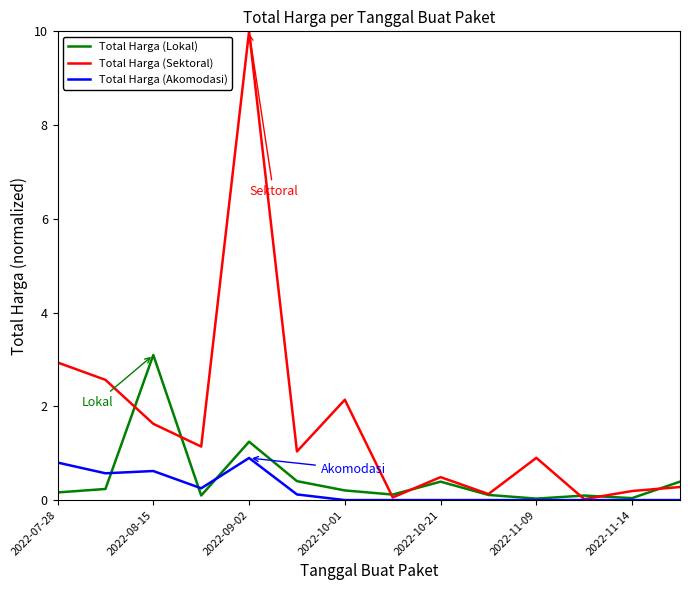

True or false: Total Harga (Akomodasi) has more than 0 points higher than both neighbors.

True